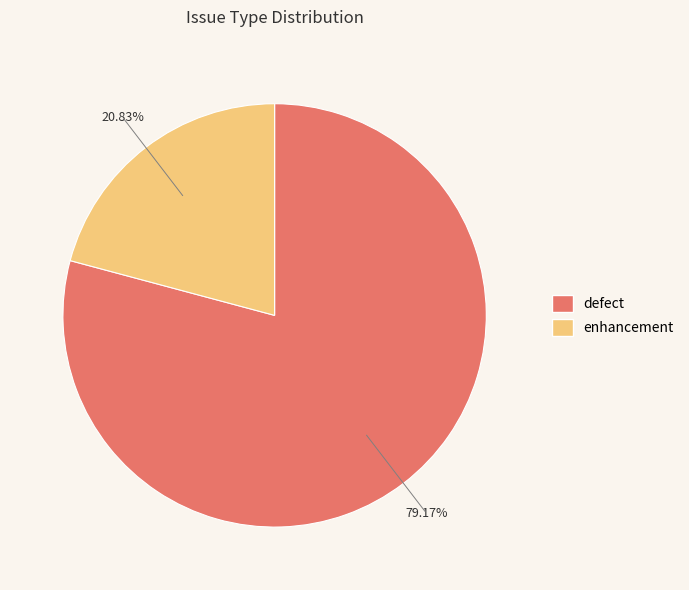

Count the number of slices in the pie.

2